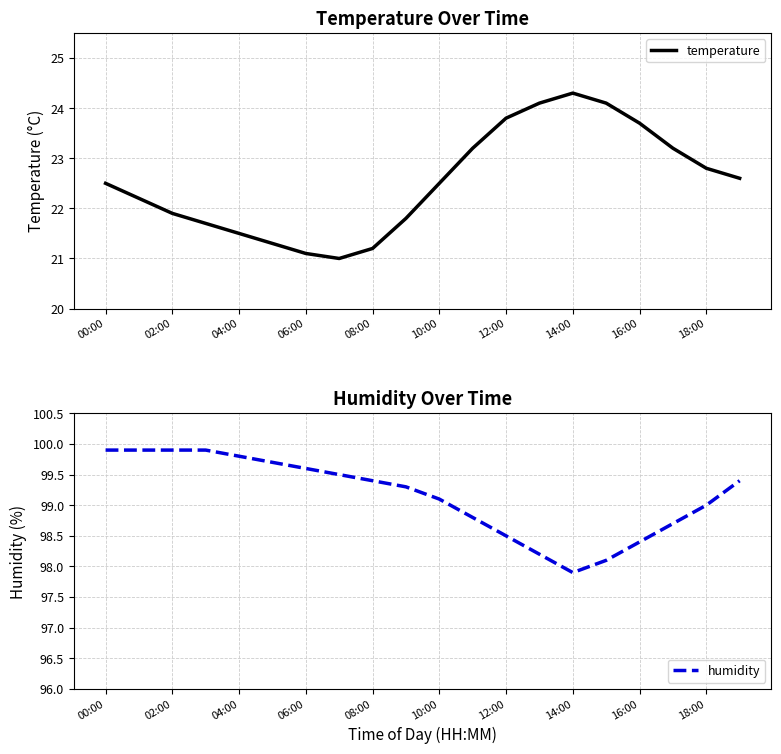

List the series in order of their peak value, lowest first.

temperature, humidity